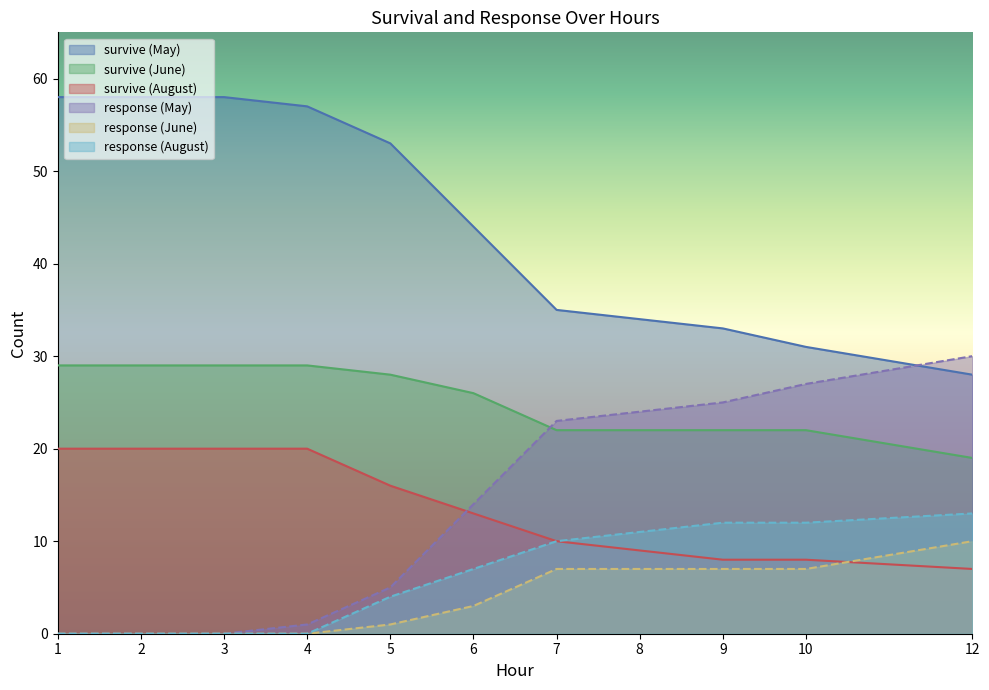

What is the maximum value shown in the chart?

58